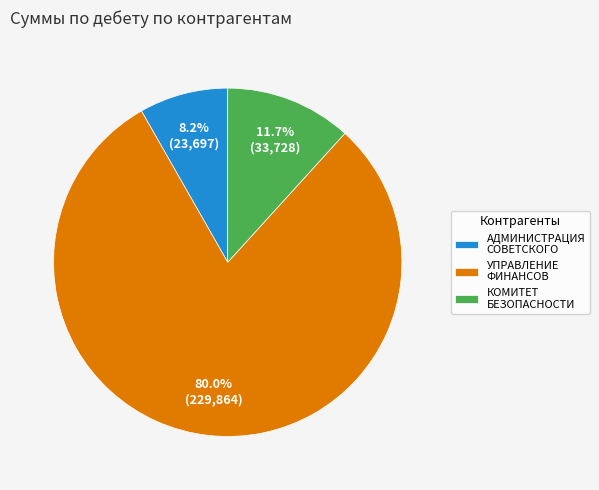

Combined, do АДМИНИСТРАЦИЯ СОВЕТСКОГО and УПРАВЛЕНИЕ ФИНАНСОВ account for over 50%?

Yes